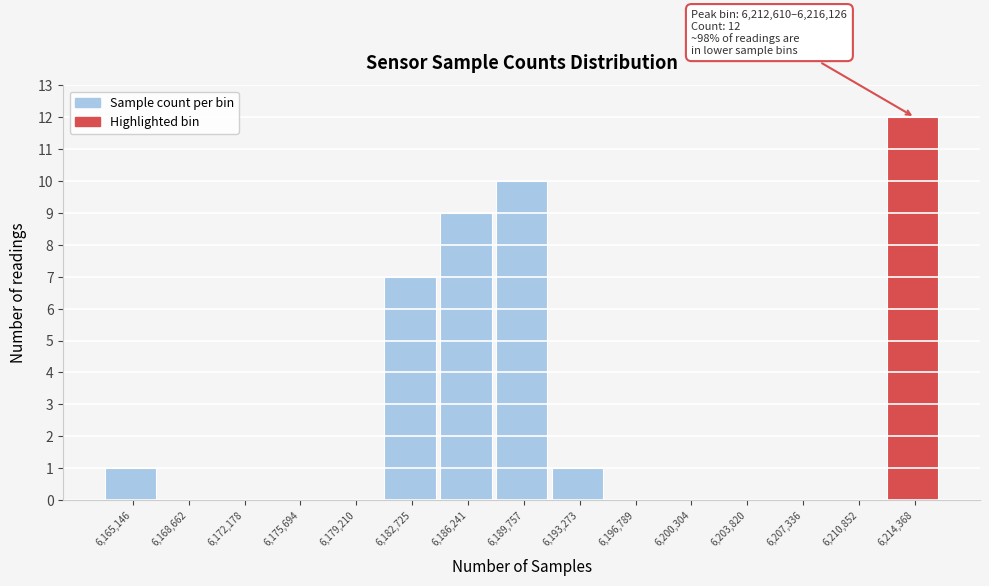

Which range on the x-axis has the tallest bar?

6212500 to 6216000